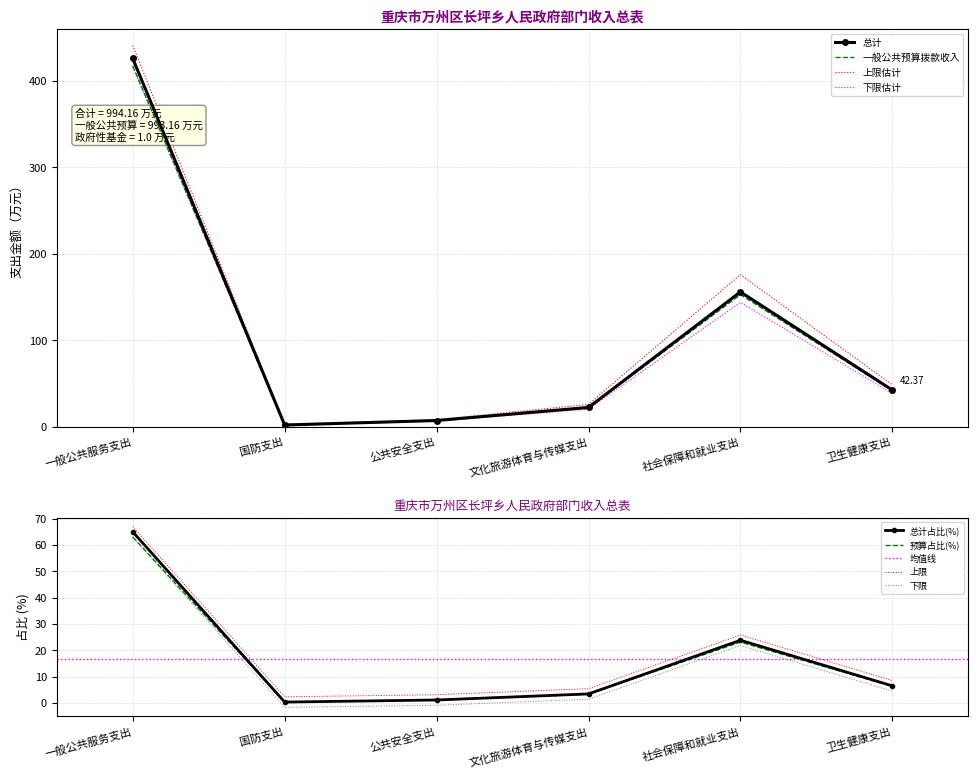

What is the label of the 6th point from the right?

一般公共服务支出